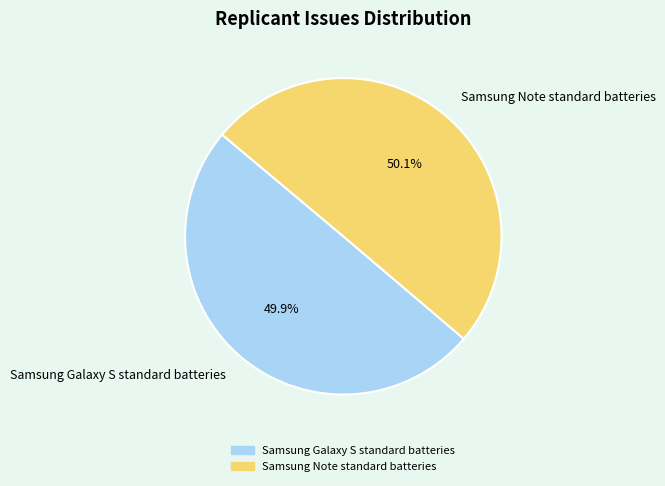

Approximately how many times larger is the value at Samsung Galaxy S standard batteries compared to Samsung Note standard batteries?

1.0